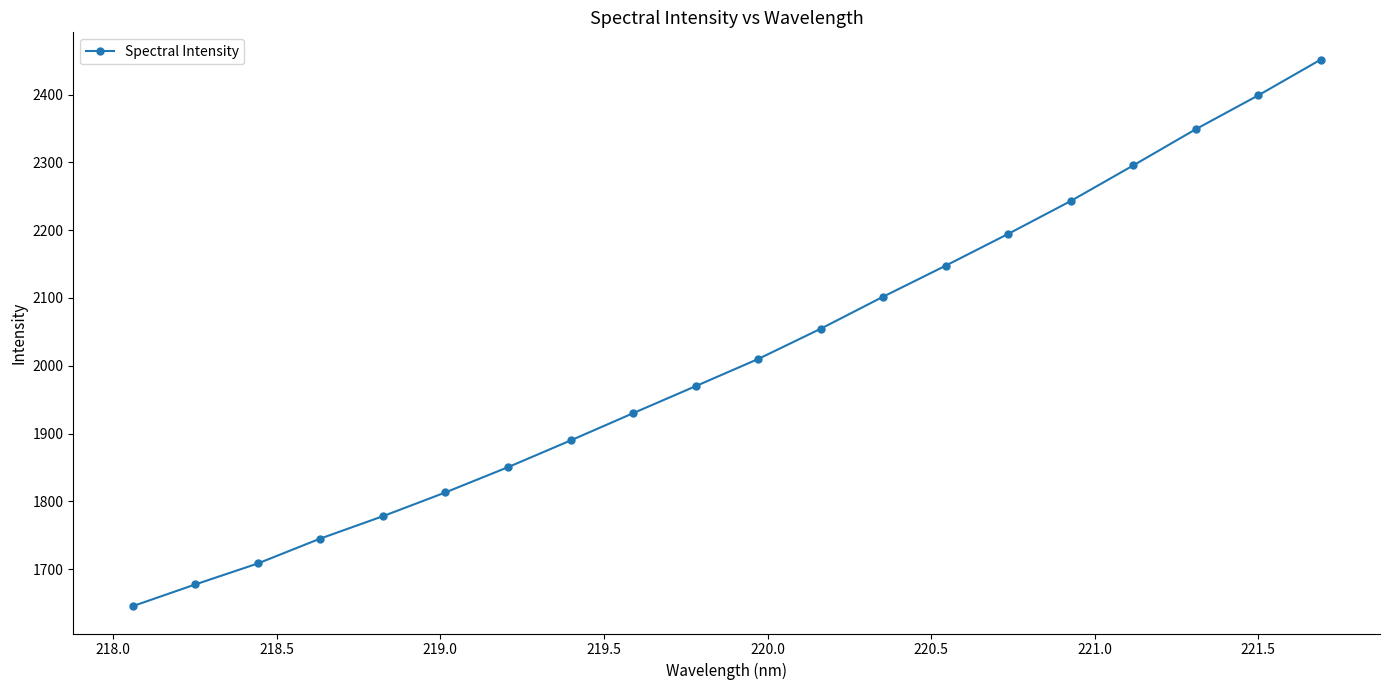

How many data points does each series have?

20